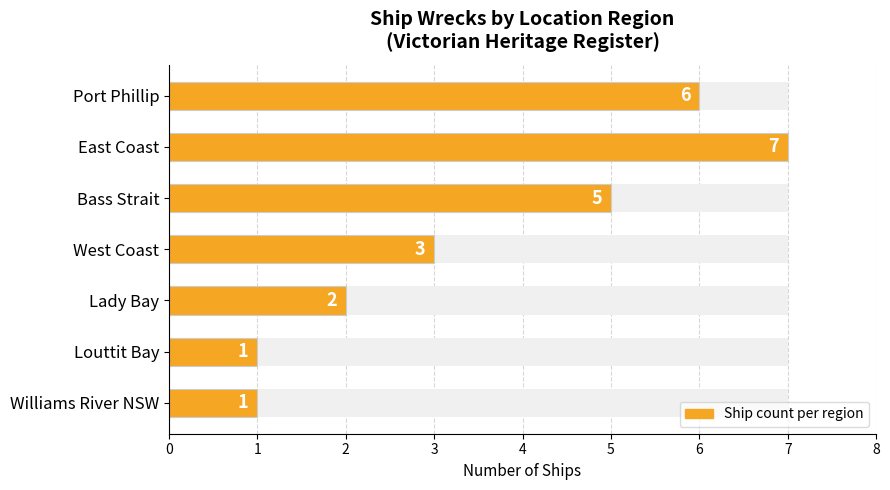

The value at Bass Strait is 7. True or false?

False